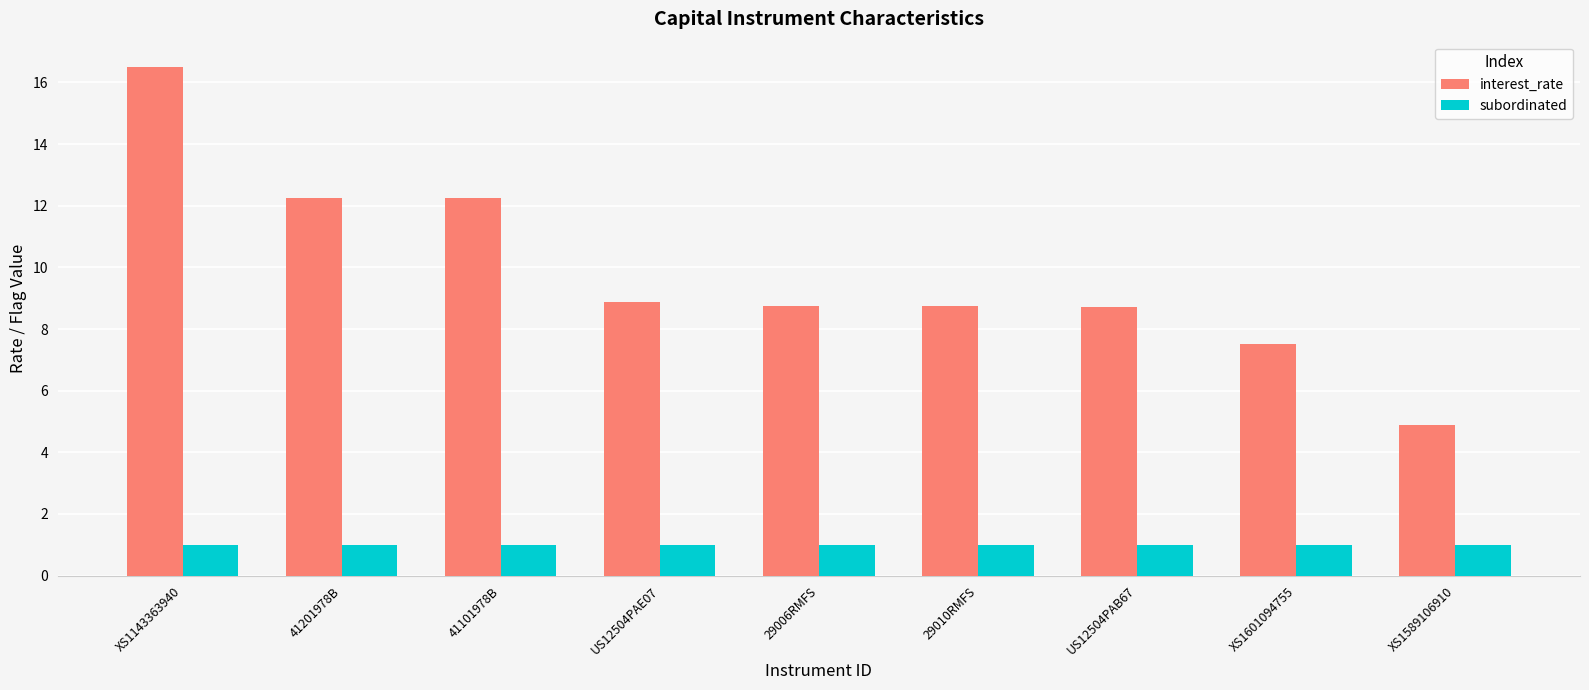

What is the total value across all series at XS1601094755?

8.5